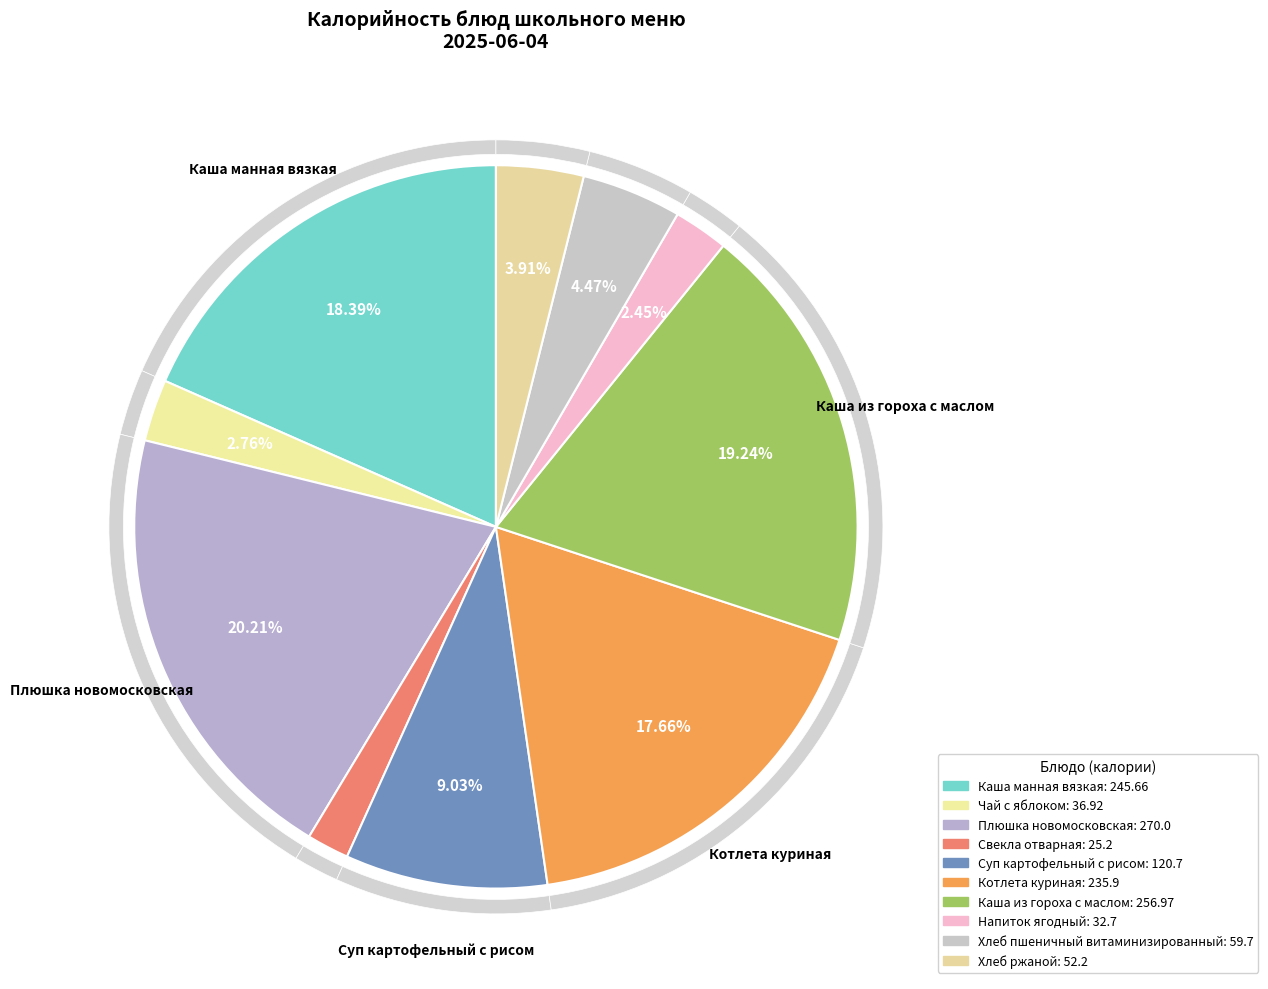

How many slices are in this pie chart?

10